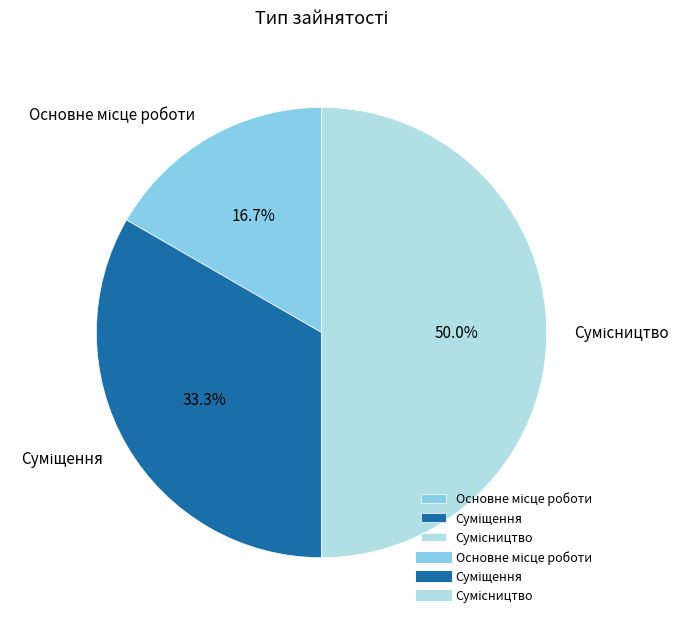

How many segments does this pie chart have?

3